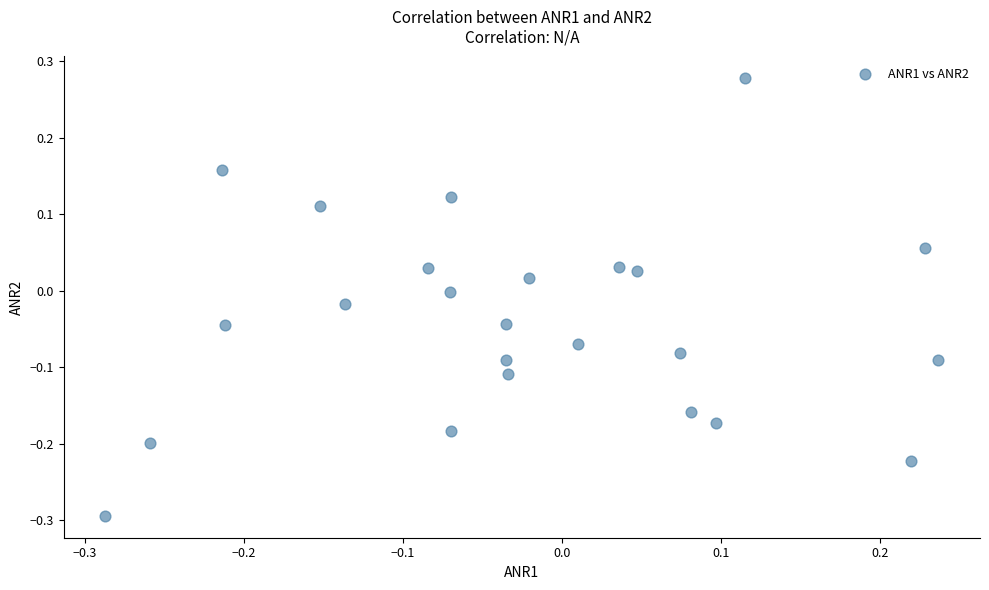

What is the range of X values (max minus min)?

0.5